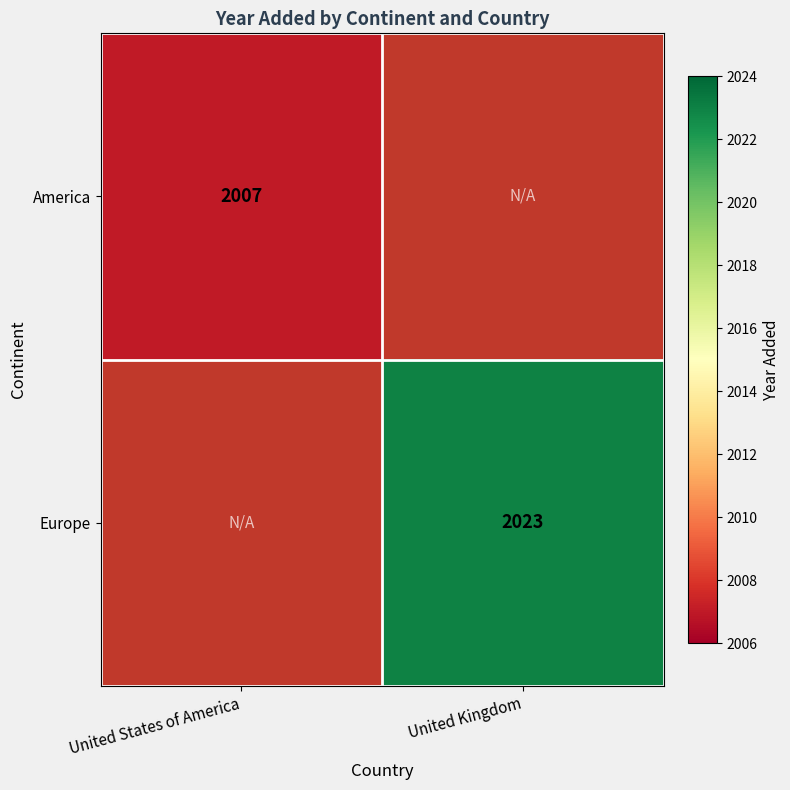

The value of America at United States of America is 2007. True or false?

True